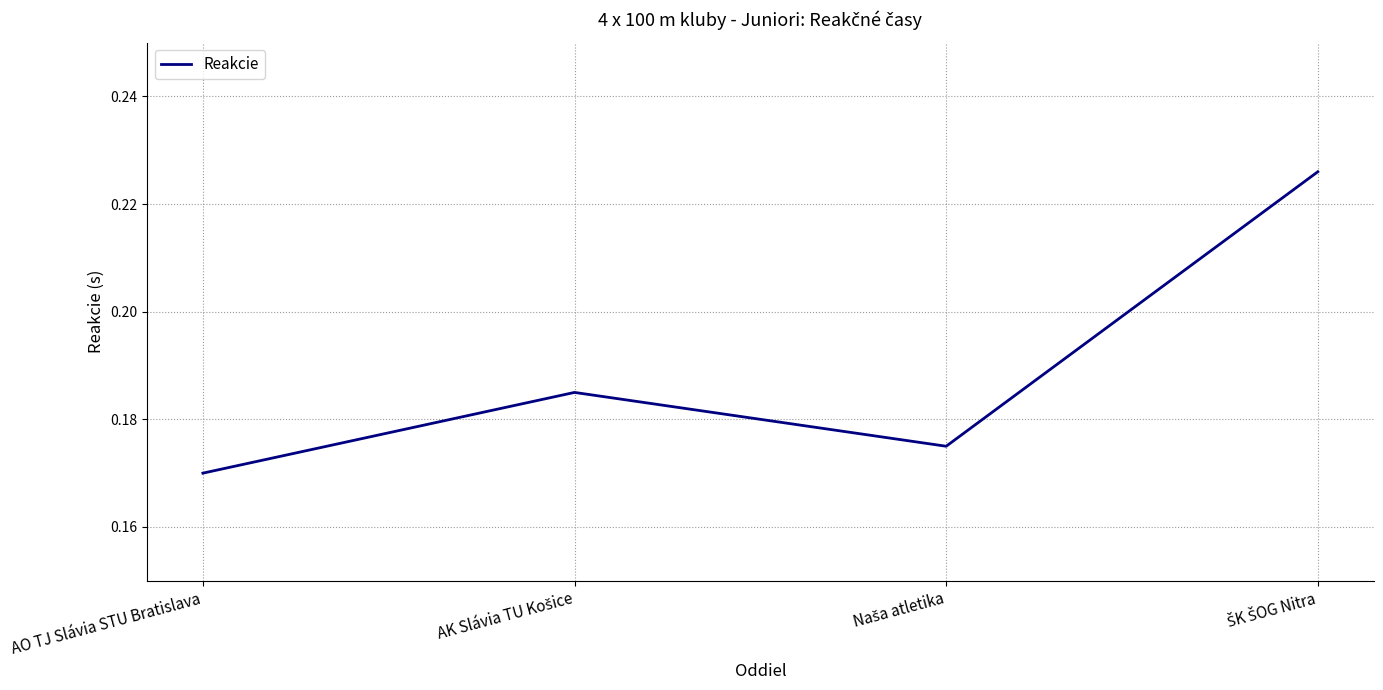

What is the sum of all values?

0.8